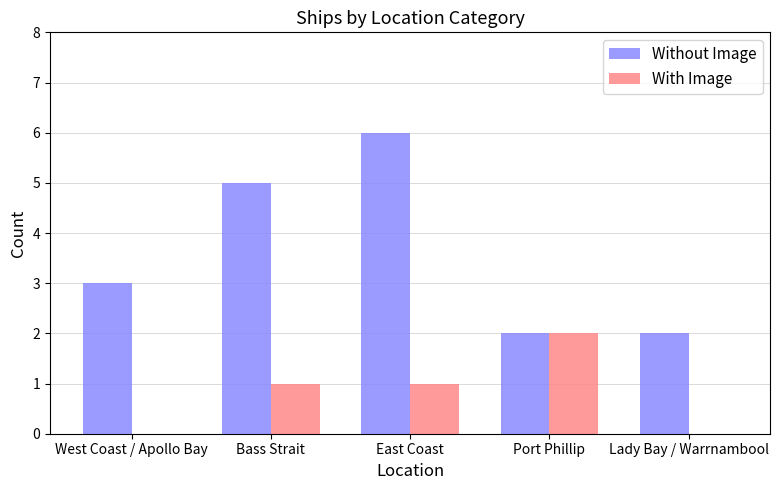

Between East Coast and Lady Bay / Warrnambool, which series saw the biggest shift?

Without Image